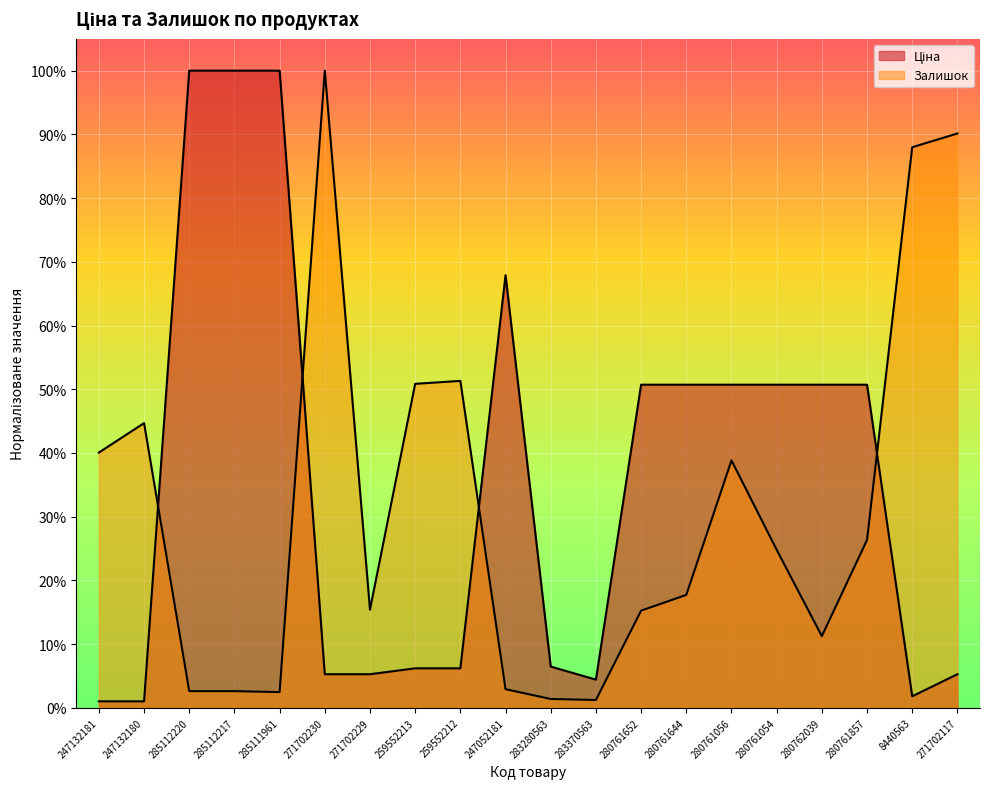

At how many categories does at least one series exceed 0?

20